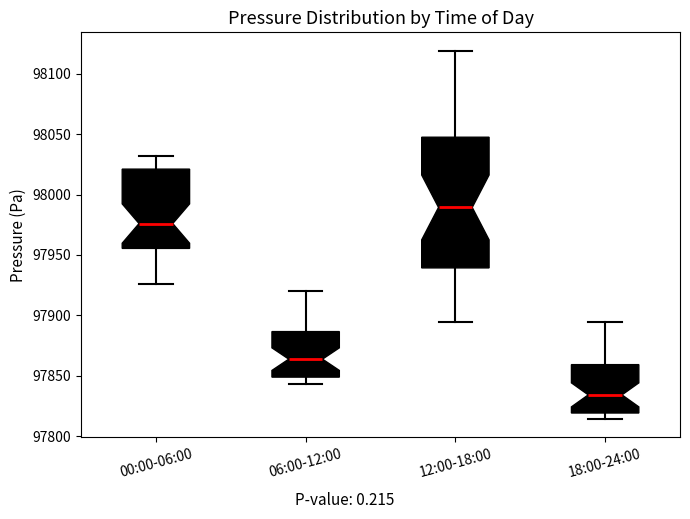

Reading left to right, transcribe this box plot: for each box, give where its median line is, the range the box spans, and where its two whiskers end, as read against the y-axis. The values are not printed on the chart, so give them approximately, as read against the axis.

00:00-06:00: median 97975, box 97955 to 98020, whiskers 97925 to 98030
06:00-12:00: median 97865, box 97850 to 97885, whiskers 97845 to 97920
12:00-18:00: median 97990, box 97940 to 98045, whiskers 97895 to 98120
18:00-24:00: median 97835, box 97820 to 97860, whiskers 97815 to 97895